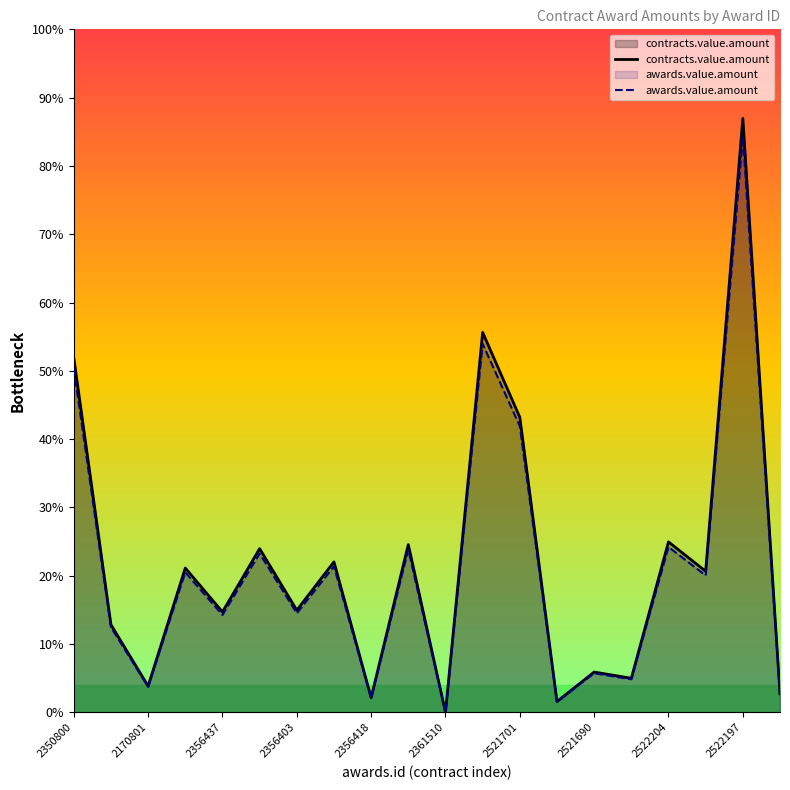

What is the value of the contracts.value.amount point at the 16th from the left?

6242.4